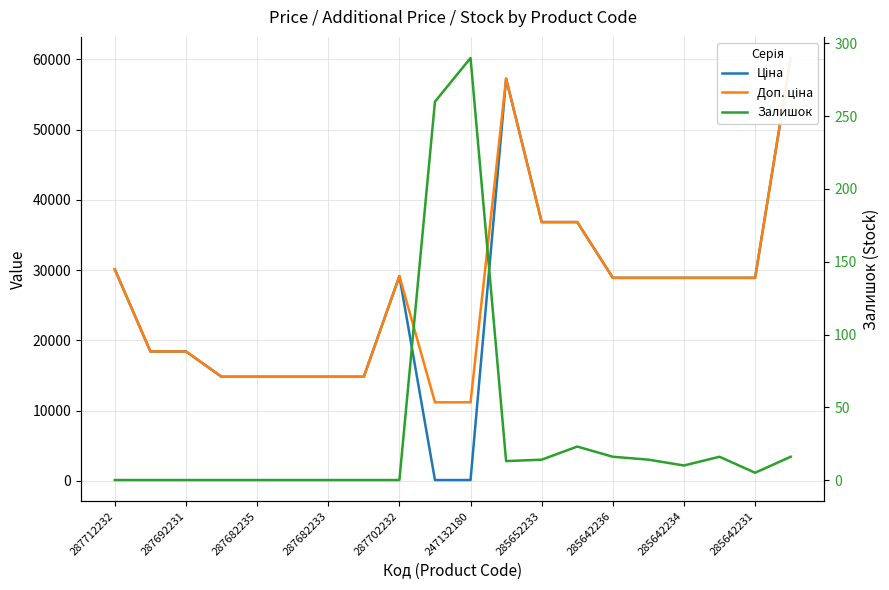

What is the sum of all Доп. ціна values?

528204.2